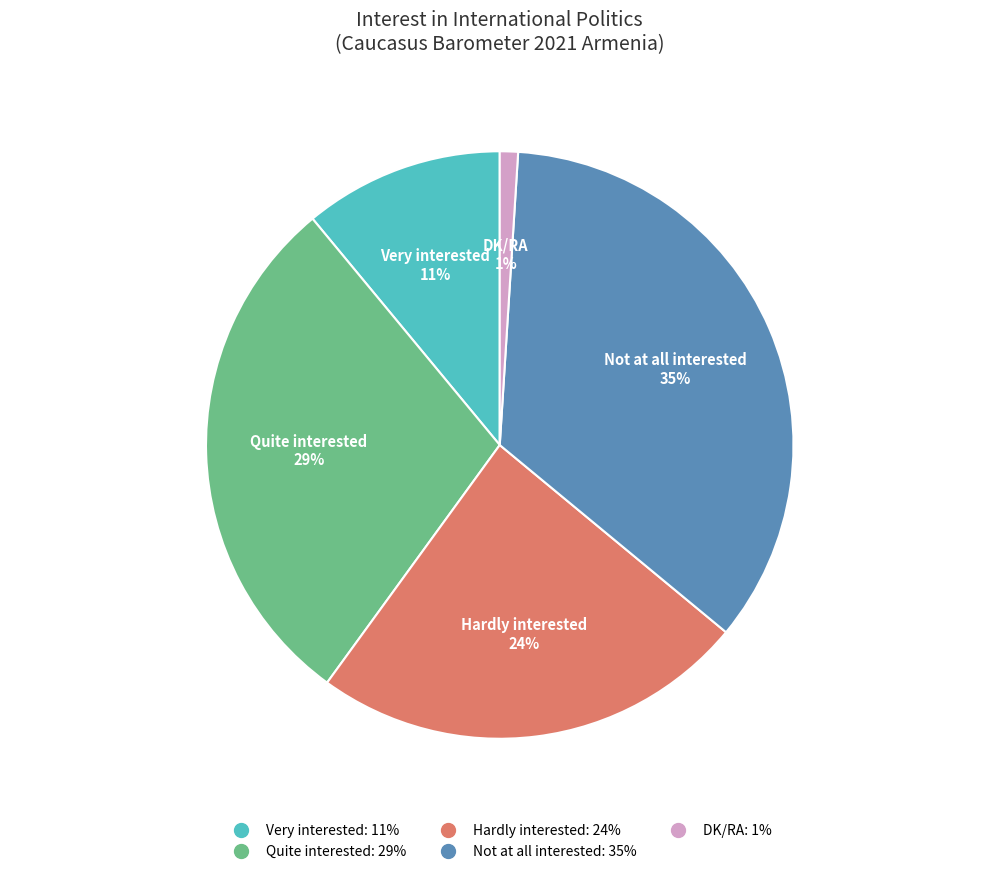

How many slices are in this pie chart?

5